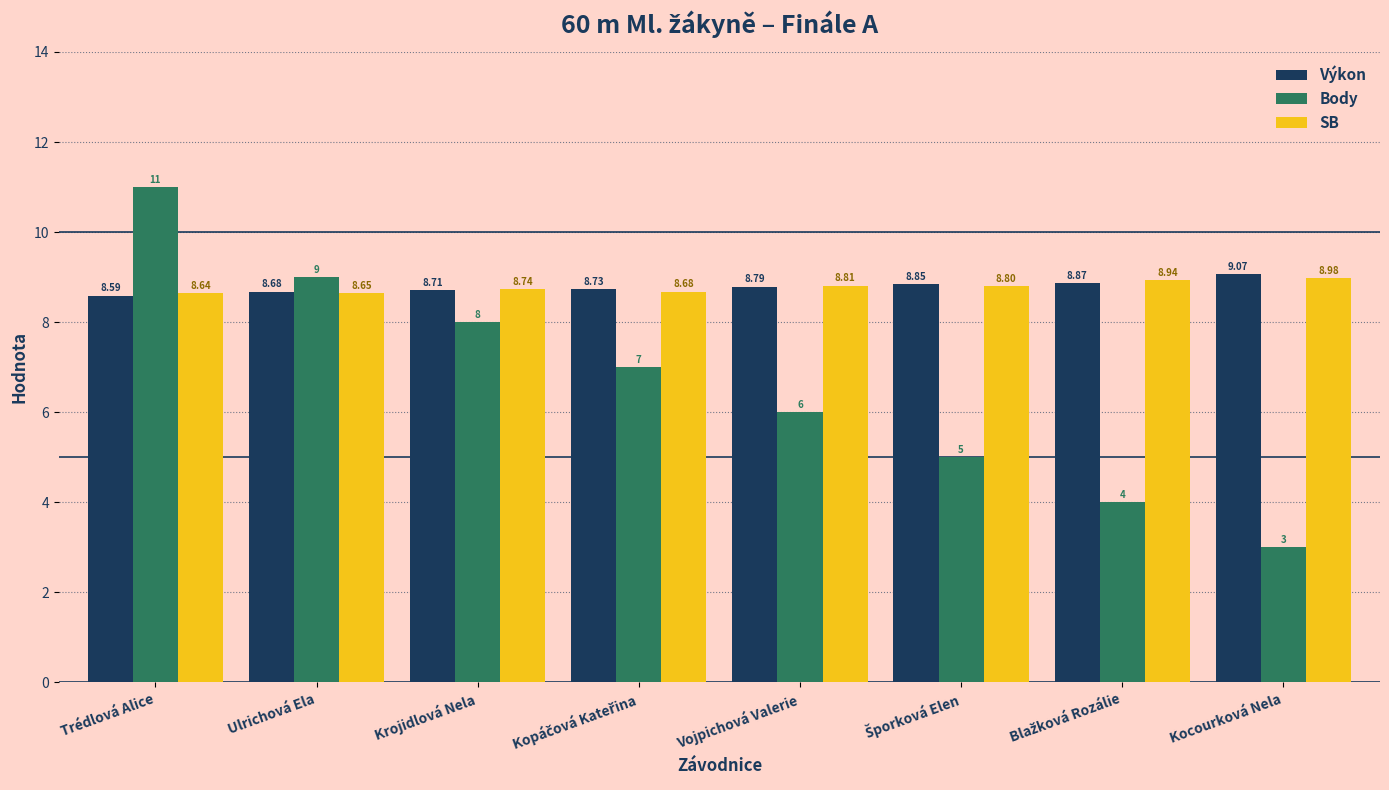

At which label is Výkon closest to 8?

Trédlová Alice